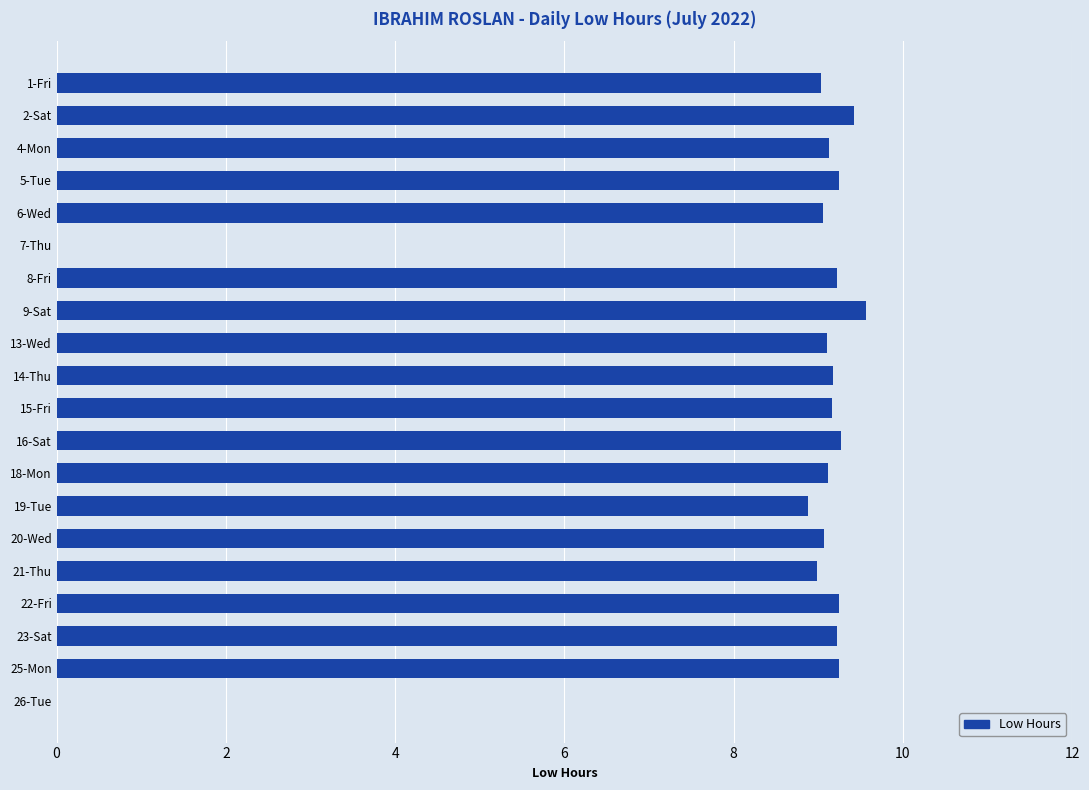

What is the sum of all values?

165.1